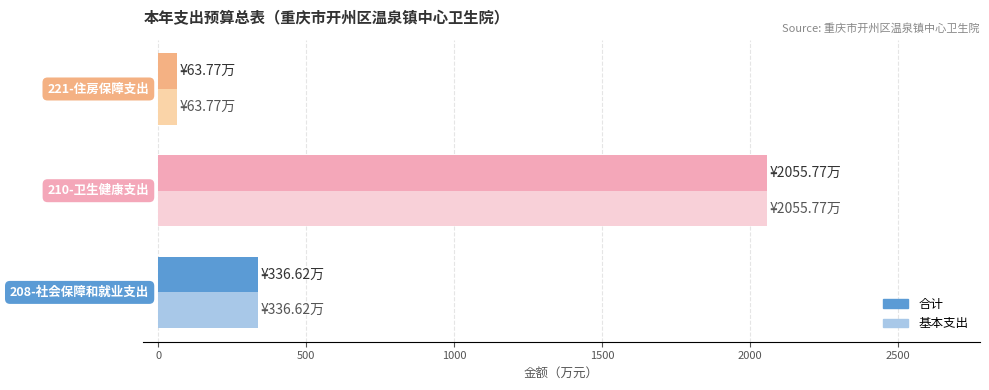

What is the average value of the 合计 series?

818.7